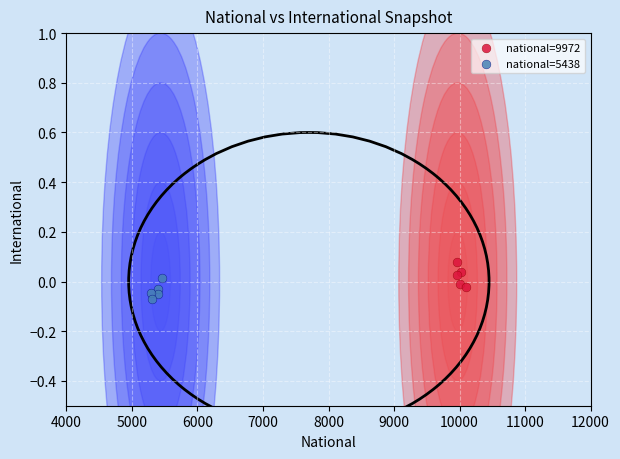

Which series reaches the maximum Y coordinate?

national=9972